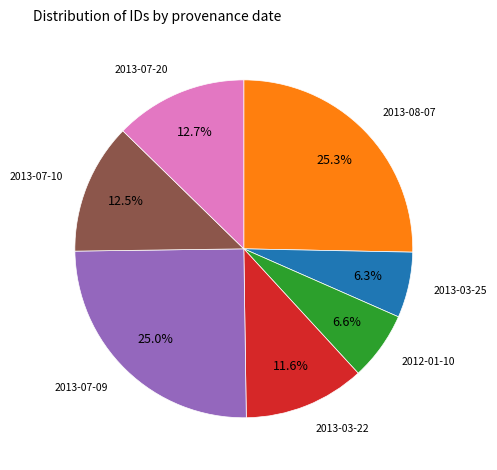

Is there any slice that represents more than half of the pie?

No